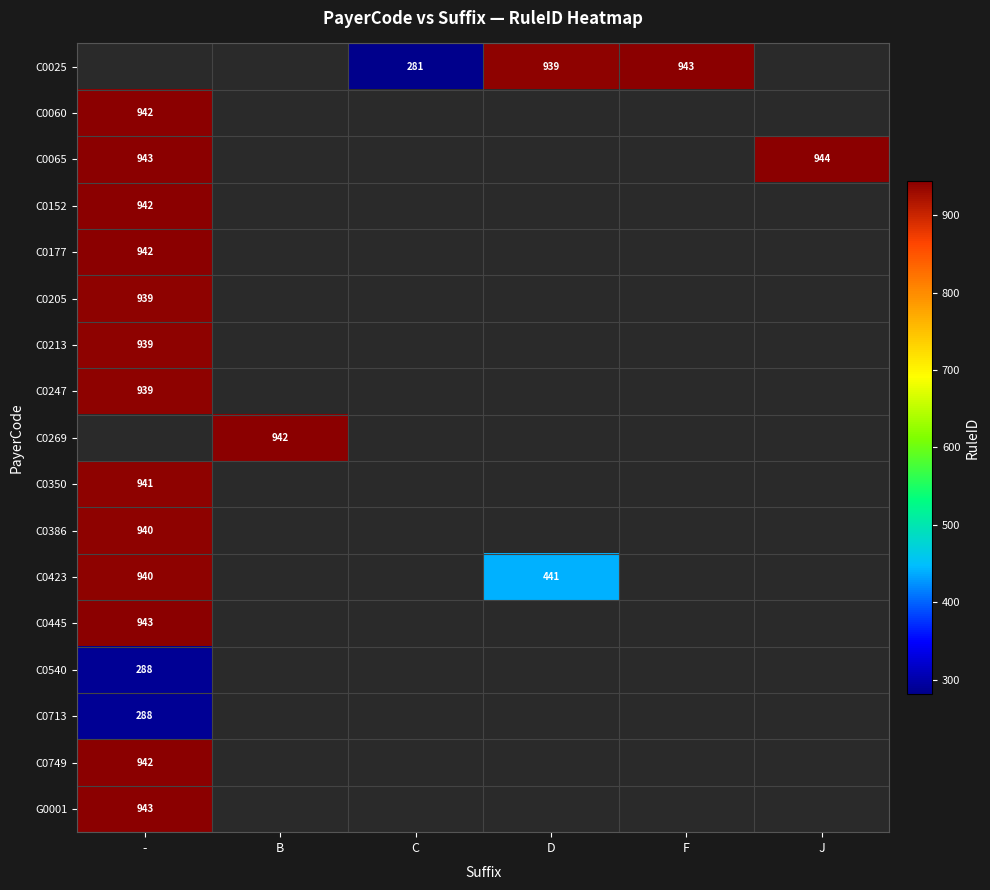

At which label does C0540 reach its peak?

-